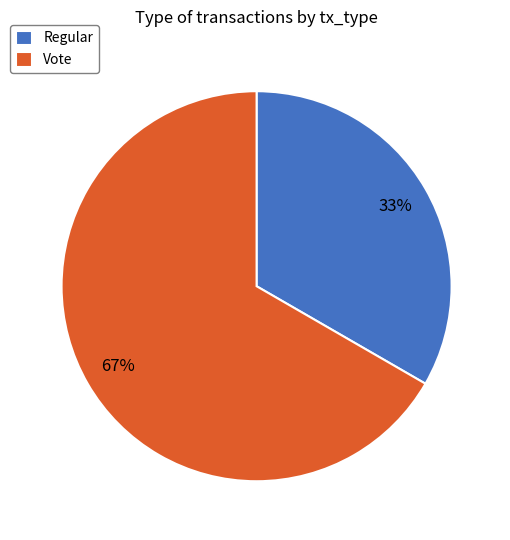

Rank the categories by value from lowest to highest.

Regular, Vote